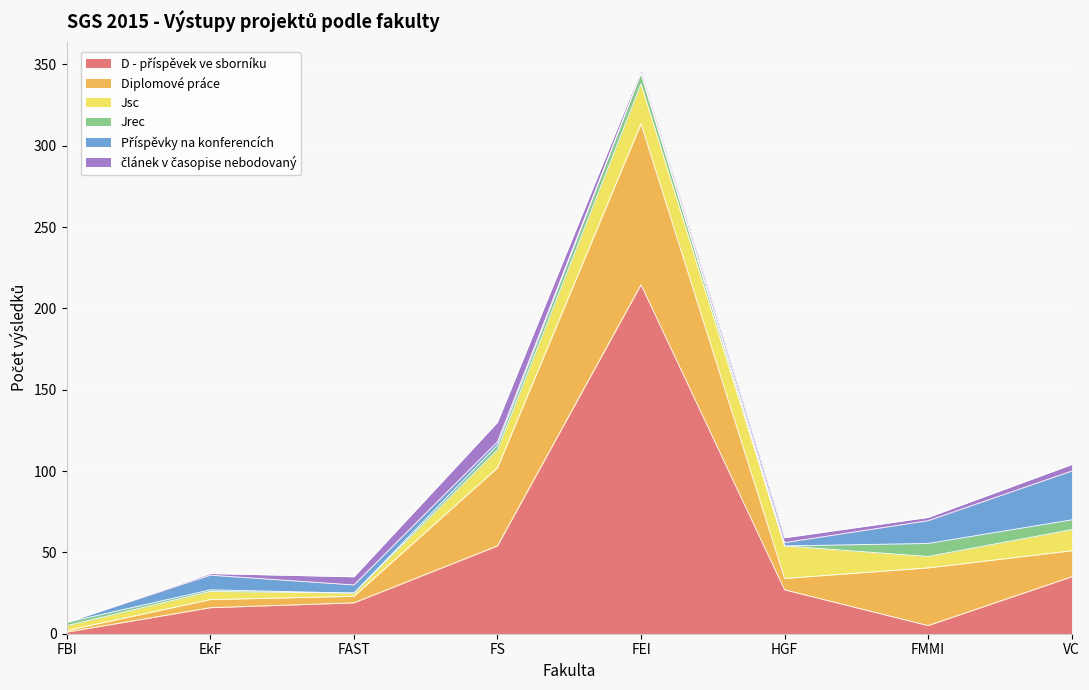

Reading left to right, list all the values displayed in this chart.

D - příspěvek ve sborníku: 1.0	16.0	19.0	54.0	214.6	27.0	5.0	35.0
Diplomové práce: 1.0	5.0	4.0	48.0	99.0	7.0	35.5	16.0
Jsc: 3.0	5.0	2.0	11.0	24.5	20.0	7.0	13.0
Jrec: 2.0	1.0	0.0	3.0	6.5	0.0	8.0	6.0
Příspěvky na konferencích: 0.0	9.0	5.0	2.0	0.0	2.0	14.0	30.0
článek v časopise nebodovaný: 0.0	1.0	5.0	12.0	2.0	3.0	2.0	4.0